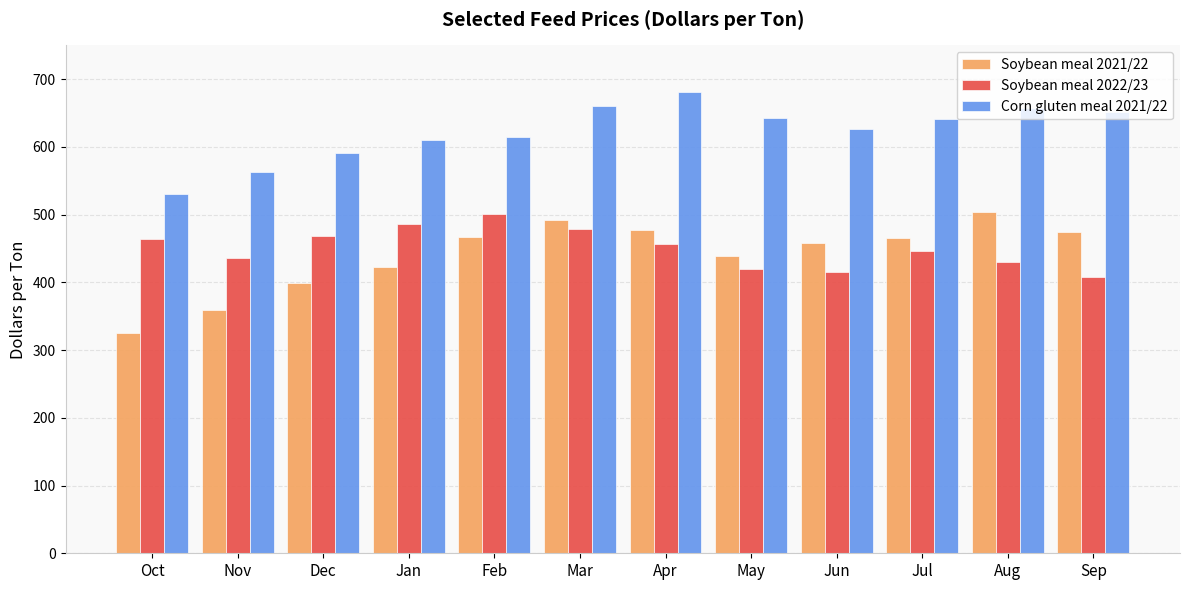

What is the difference between the highest and lowest values at Mar?

180.4